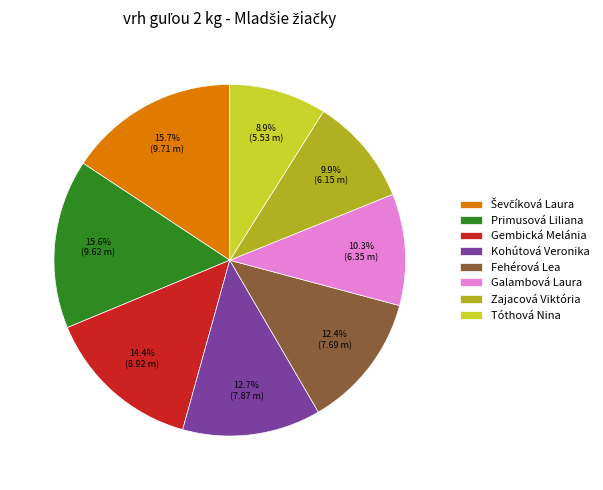

To the nearest percent, what portion does Tóthová Nina represent?

9%